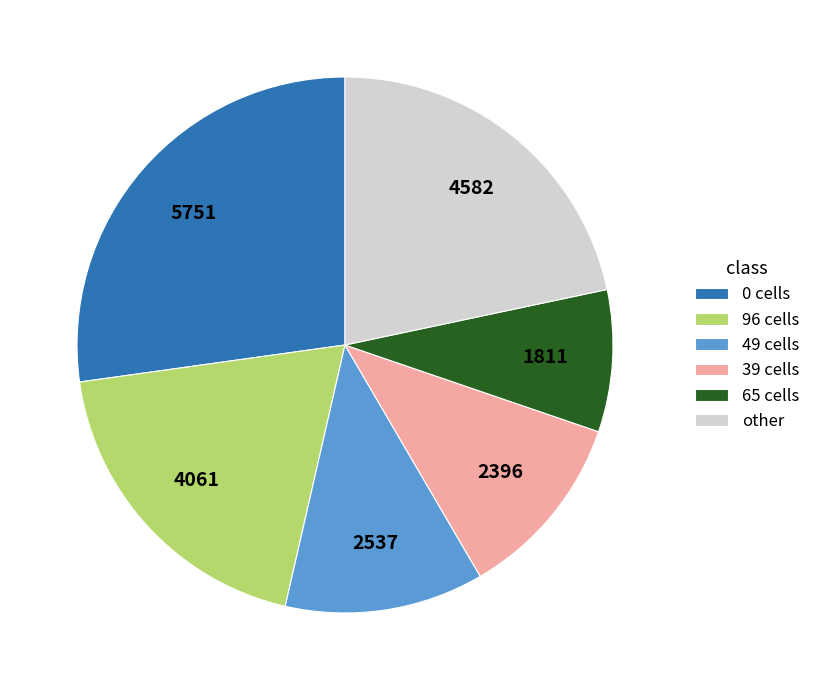

The other slice represents 22% of the pie. True or false?

True